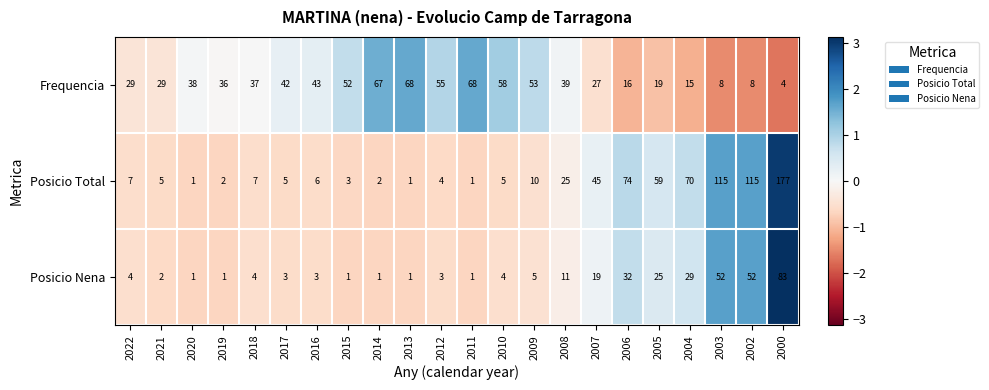

What is the greatest value displayed?

177